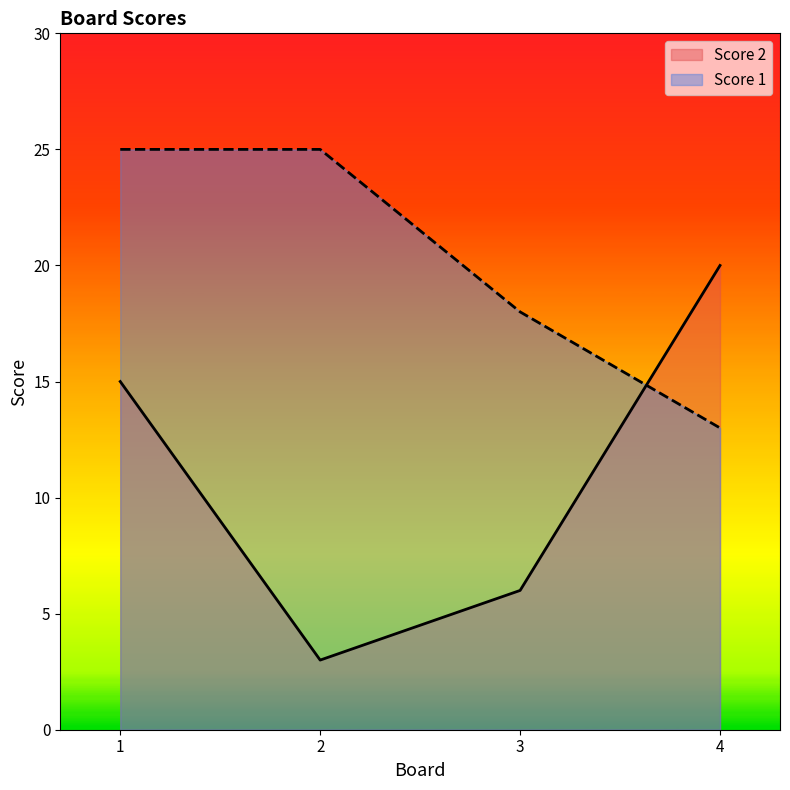

How many lines are shown in the chart?

2